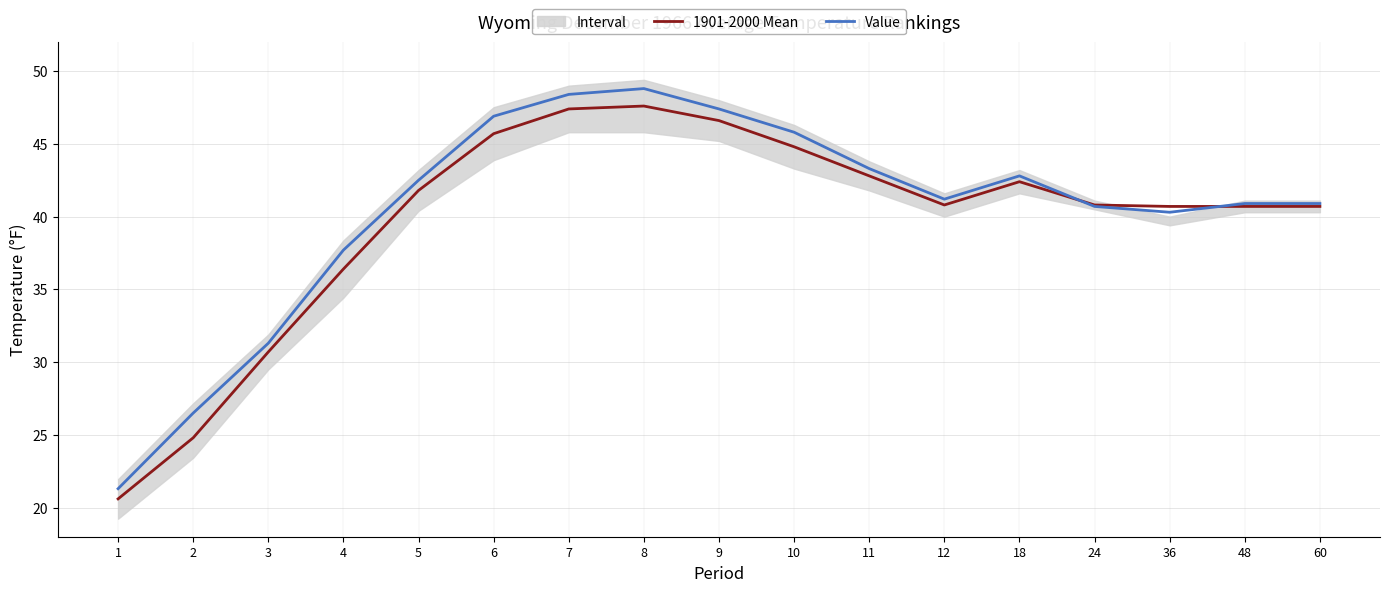

After their last crossing, which series has the higher values: 1901-2000 Mean or Value?

Value